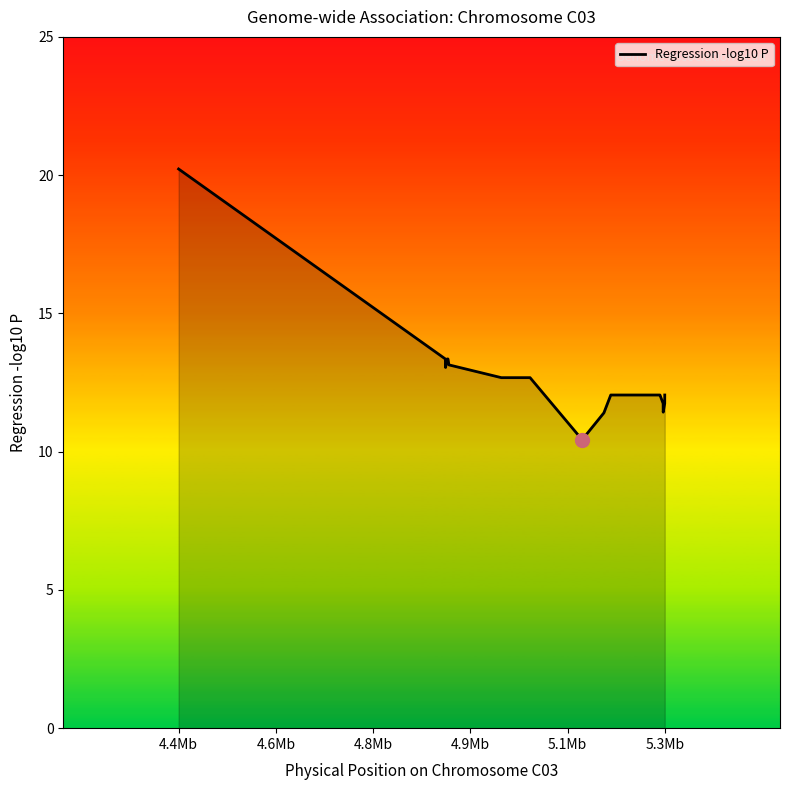

What is the minimum value shown in the chart?

10.4